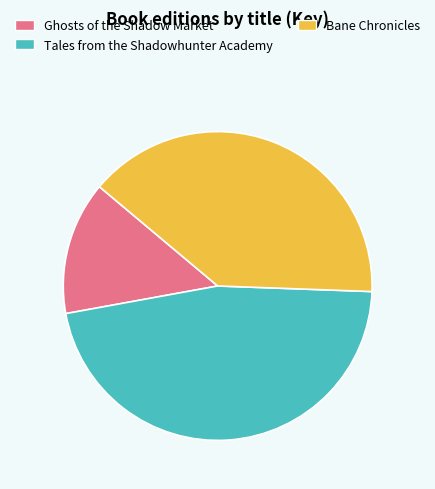

Which category has the biggest portion of the pie?

Tales from the Shadowhunter Academy